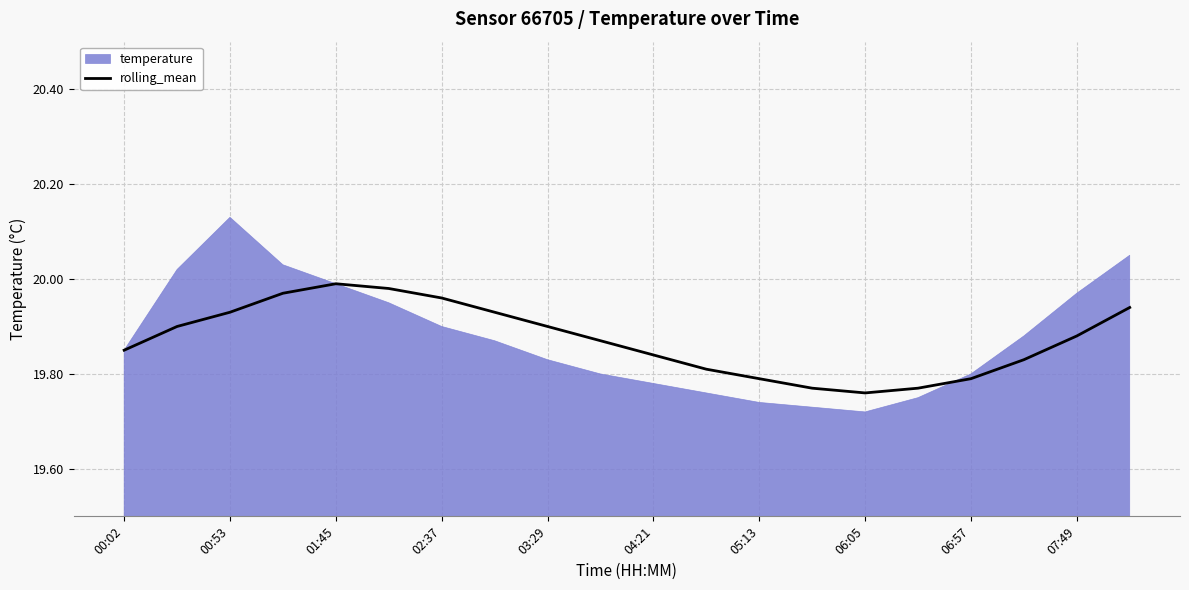

What is the smallest value displayed?

19.8